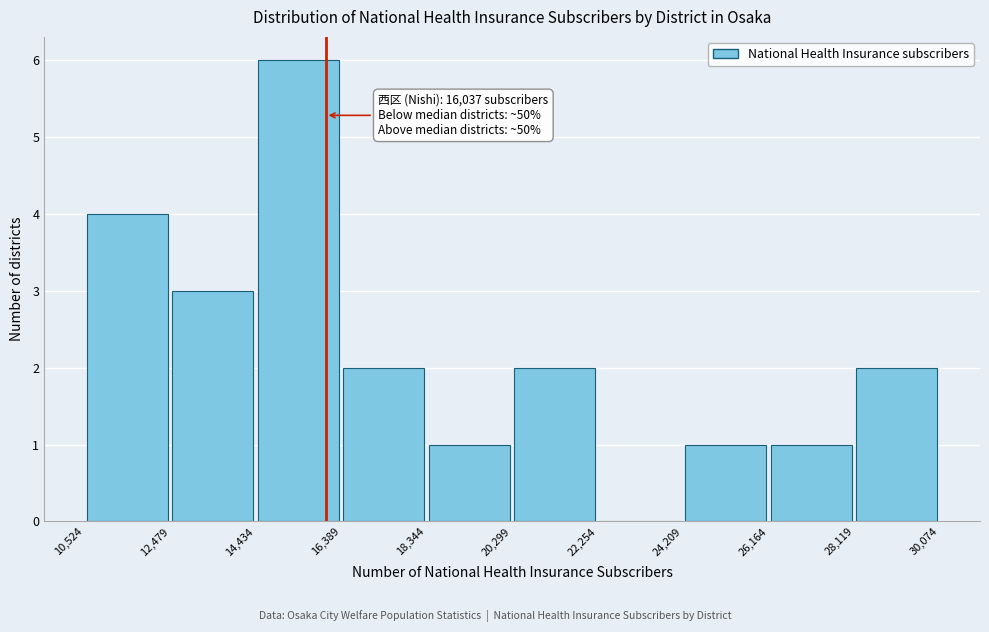

Over which range of the x-axis is the bar tallest?

14,434 to 16,389